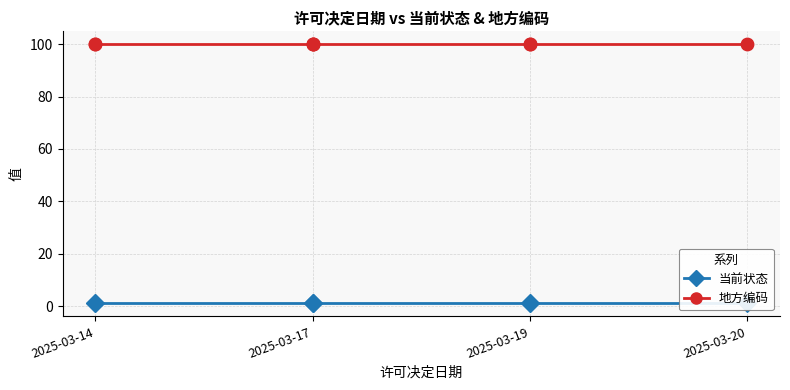

What is the total value across all series at 6?

101